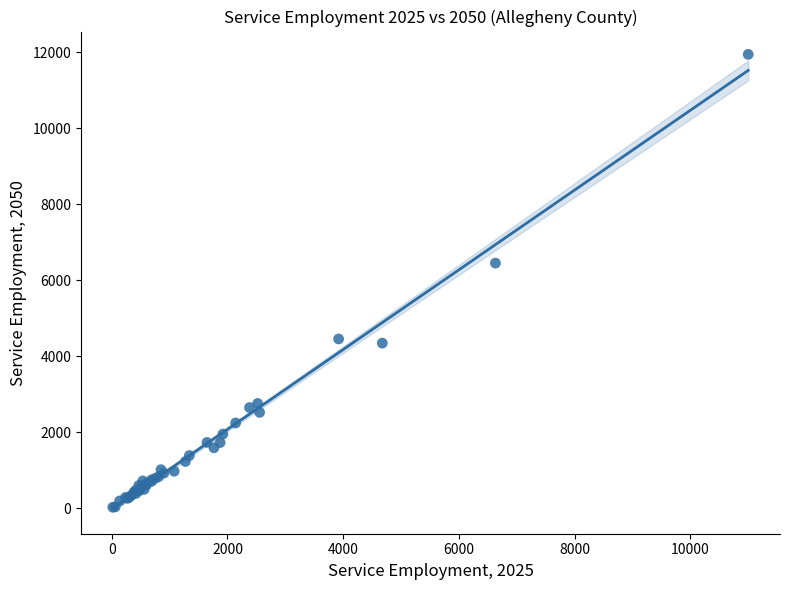

What Y value in the scatter plot is closest to 5986?

6452